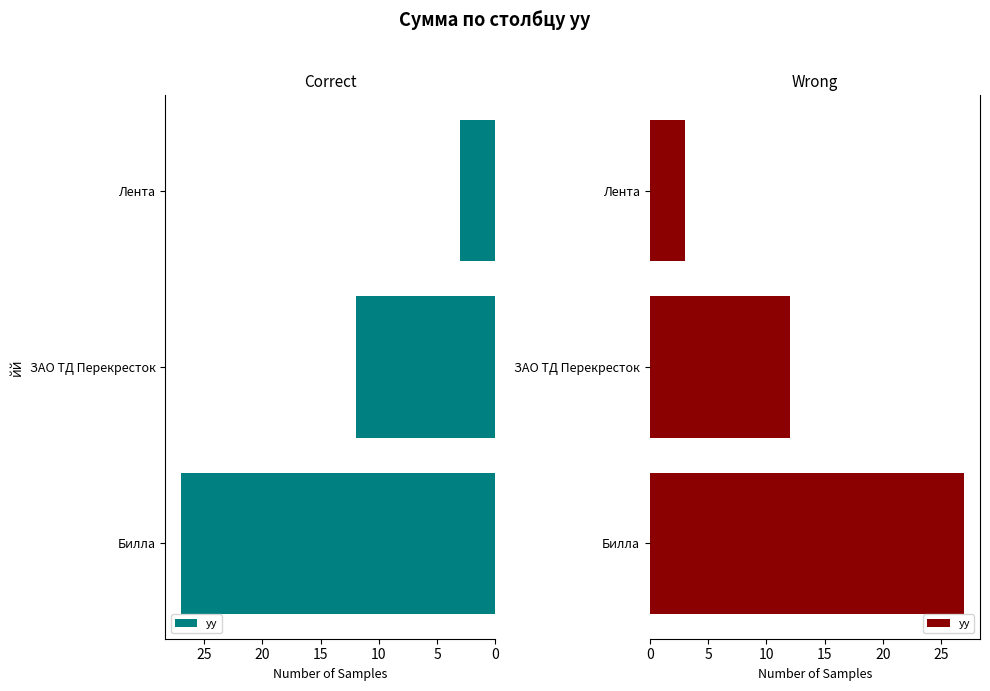

How many values exceed 12?

1